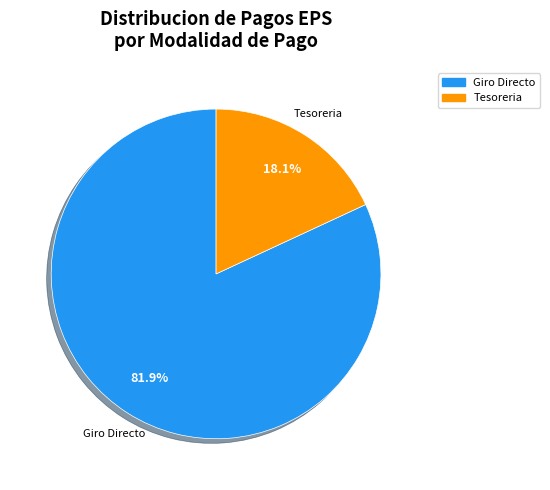

How many segments does this pie chart have?

2